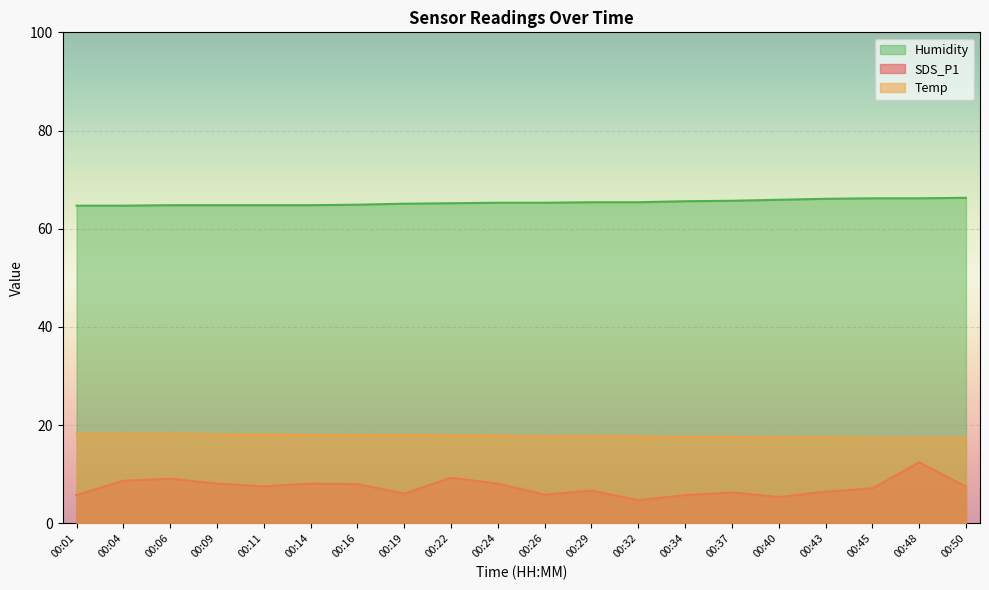

True or false: Temp and SDS_P1 intersect in this chart.

False